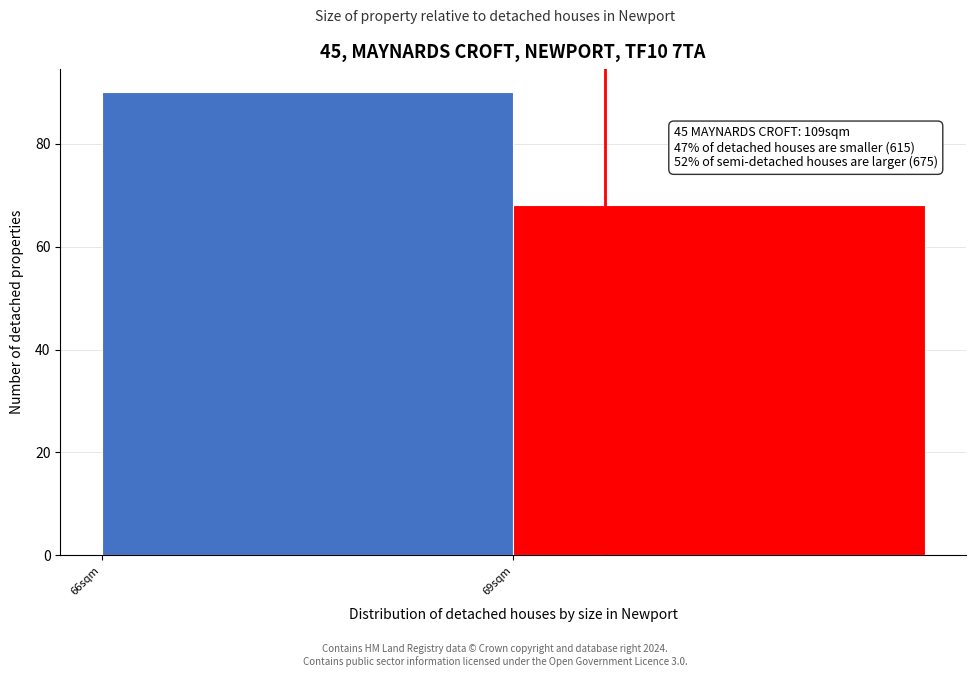

Reading right to left, transcribe all the data shown in this chart.

68	90